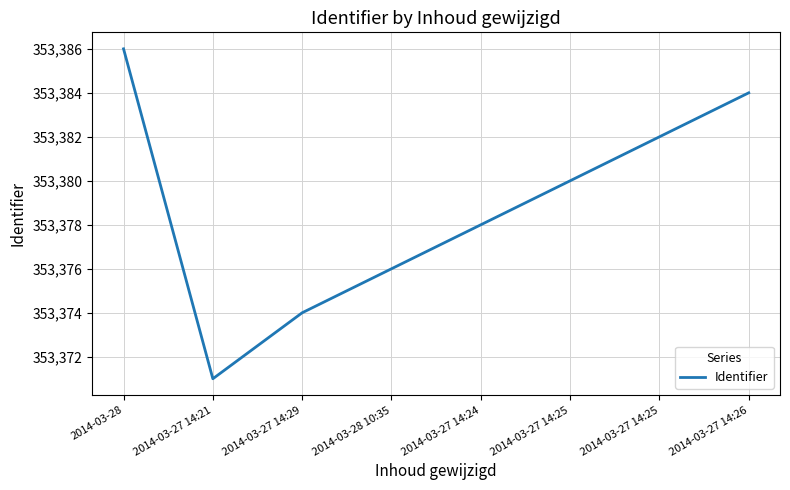

How many values are below 353380?

4